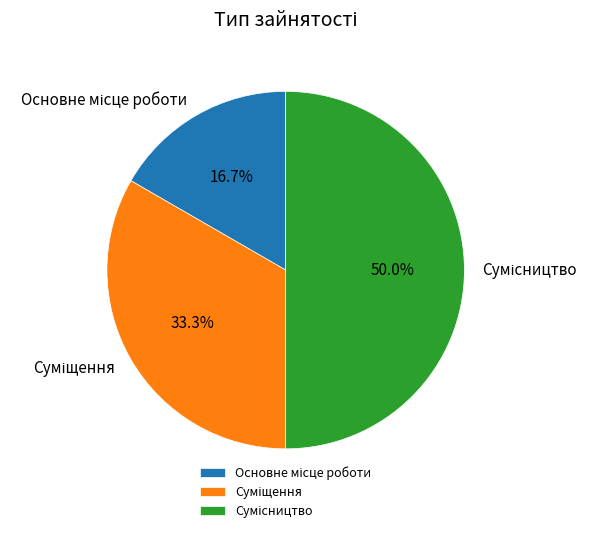

Is there any slice that represents more than half of the pie?

No